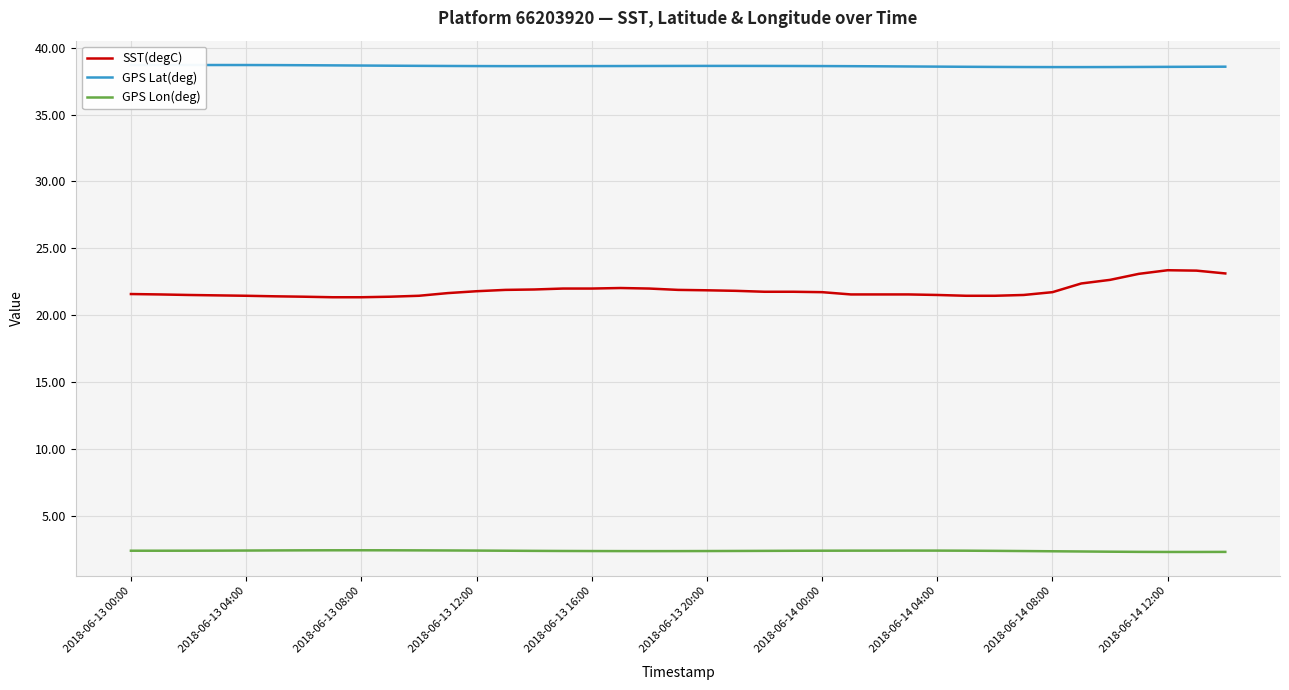

Rank the series by their average value, from highest to lowest.

GPS Lat(deg), SST(degC), GPS Lon(deg)